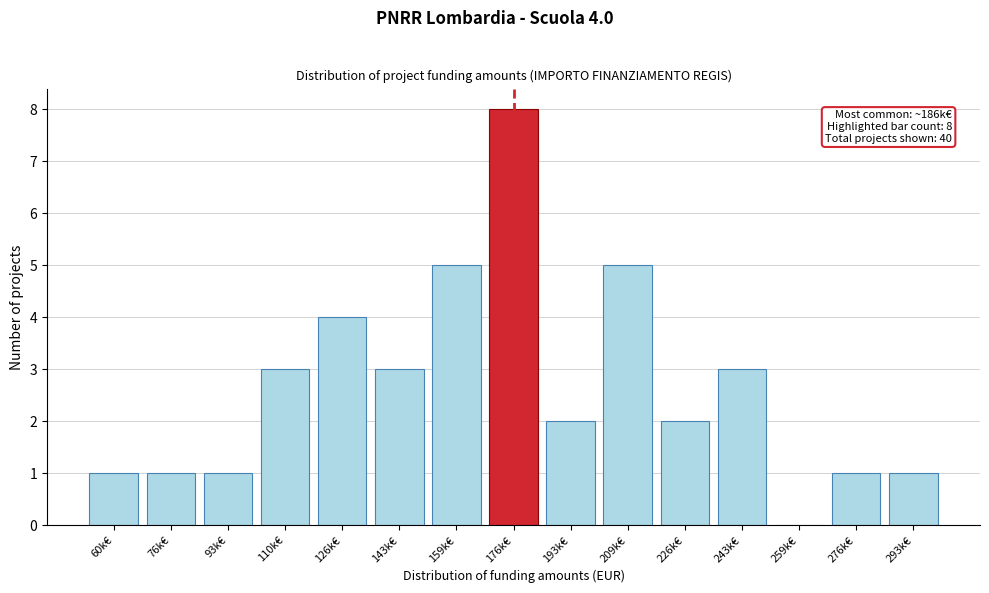

Reading left to right, list all the values displayed in this chart.

60k€=1	76k€=1	93k€=1	110k€=3	126k€=4	143k€=3	159k€=5	176k€=8	193k€=2	209k€=5	226k€=2	243k€=3	259k€=0	276k€=1	293k€=1